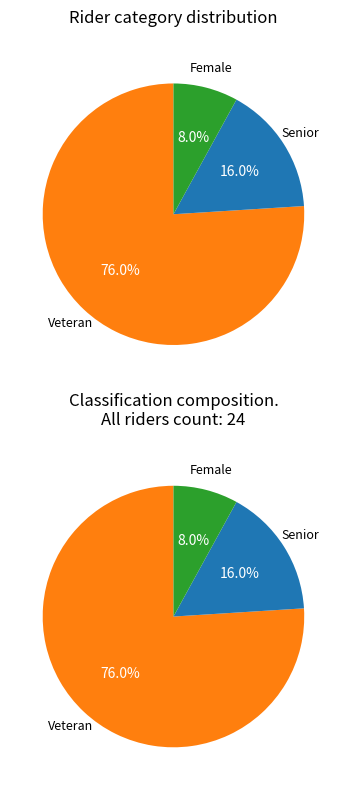

Between Female and Senior, which is larger?

Senior